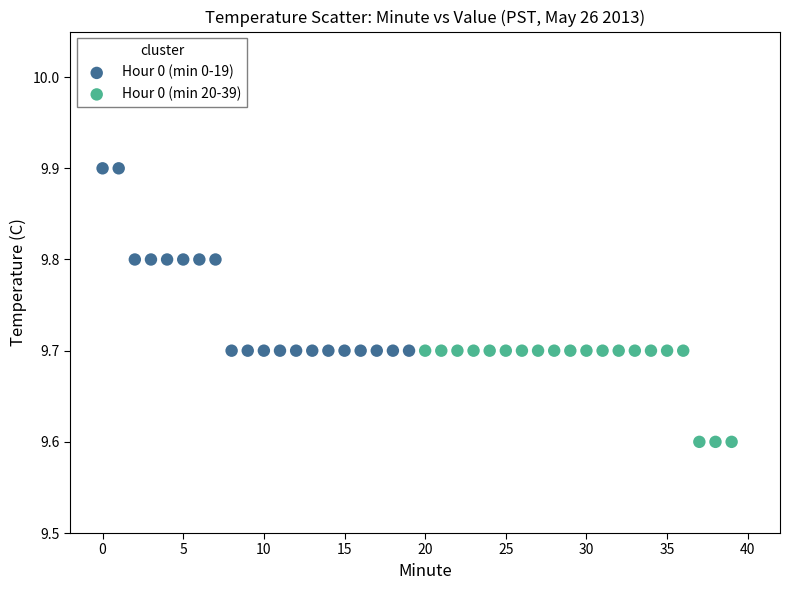

Which series reaches the maximum Y coordinate?

Hour 0 (min 0-19)